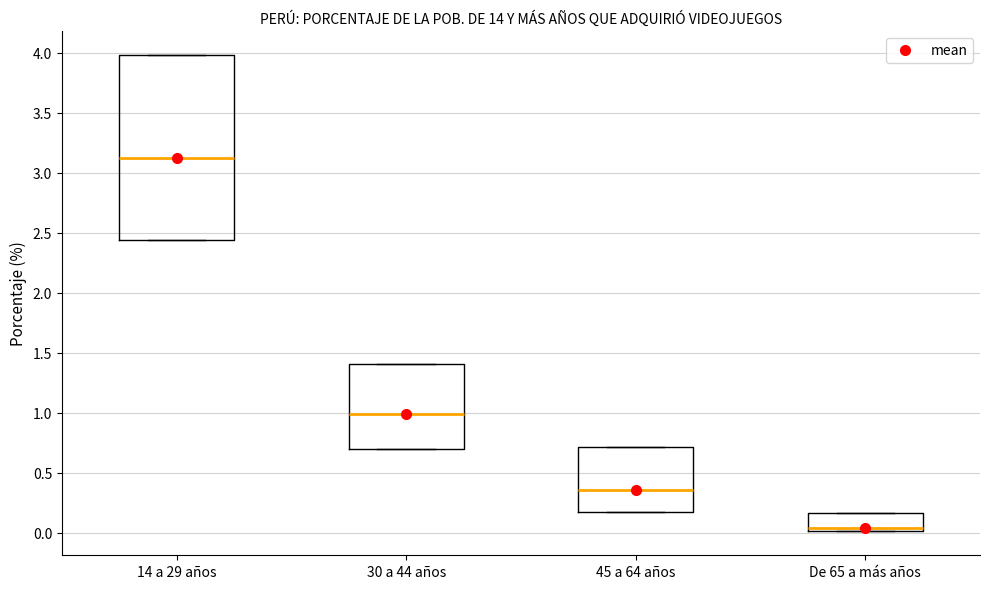

Reading left to right, transcribe this box plot: for each box, give where its median line is, the range the box spans, and where its two whiskers end, as read against the y-axis. The values are not printed on the chart, so give them approximately, as read against the axis.

14 a 29 años: median 3.10, box 2.45 to 4.00, whiskers 2.45 to 4.00
30 a 44 años: median 1.00, box 0.70 to 1.40, whiskers 0.70 to 1.40
45 a 64 años: median 0.35, box 0.20 to 0.70, whiskers 0.20 to 0.70
De 65 a más años: median 0.05, box 0.00 to 0.15, whiskers 0.00 to 0.15